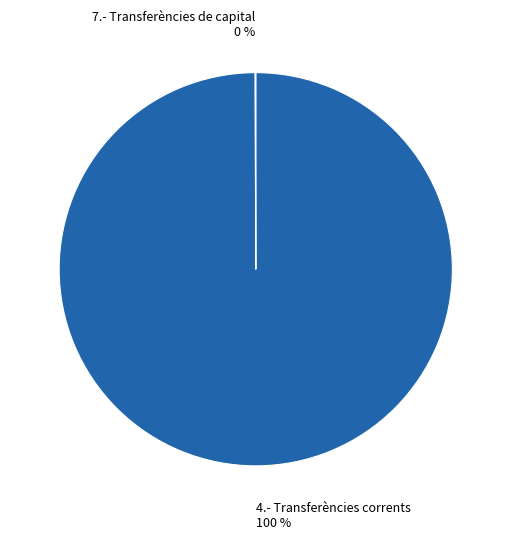

Is there any slice that represents more than half of the pie?

Yes